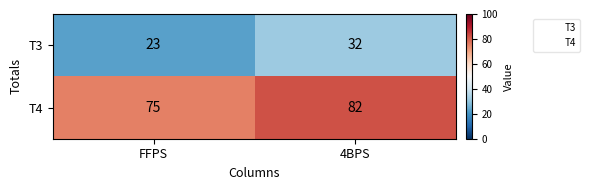

At which label is T4 closest to 78?

FFPS